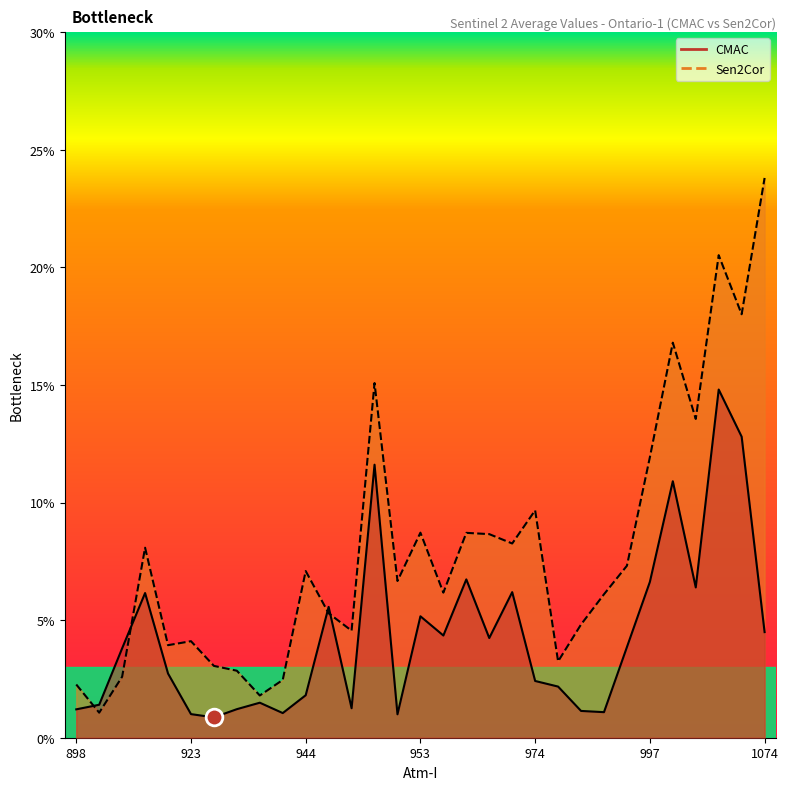

Which has a higher value, 907 or 1014?

1014